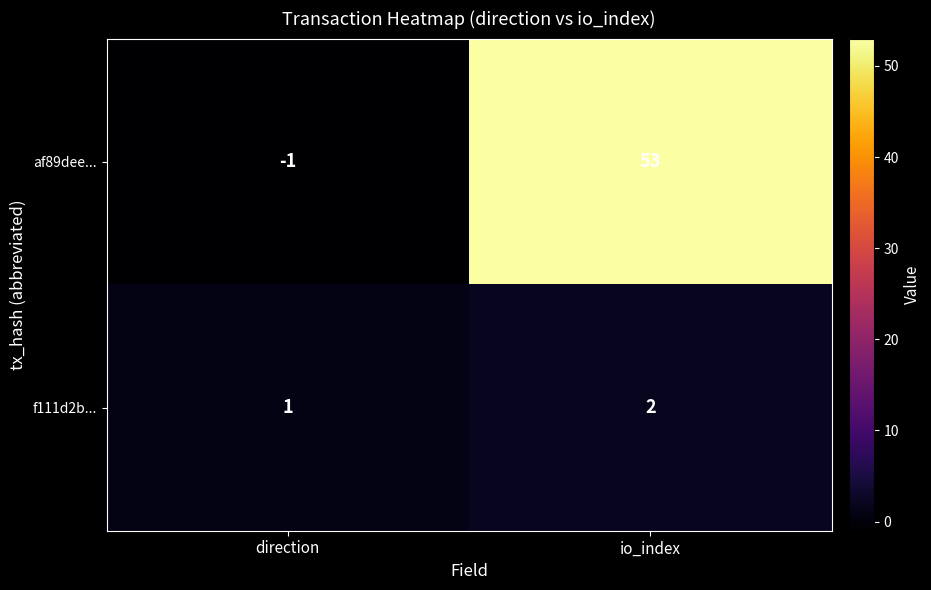

At which category is the sum across all series the highest?

io_index